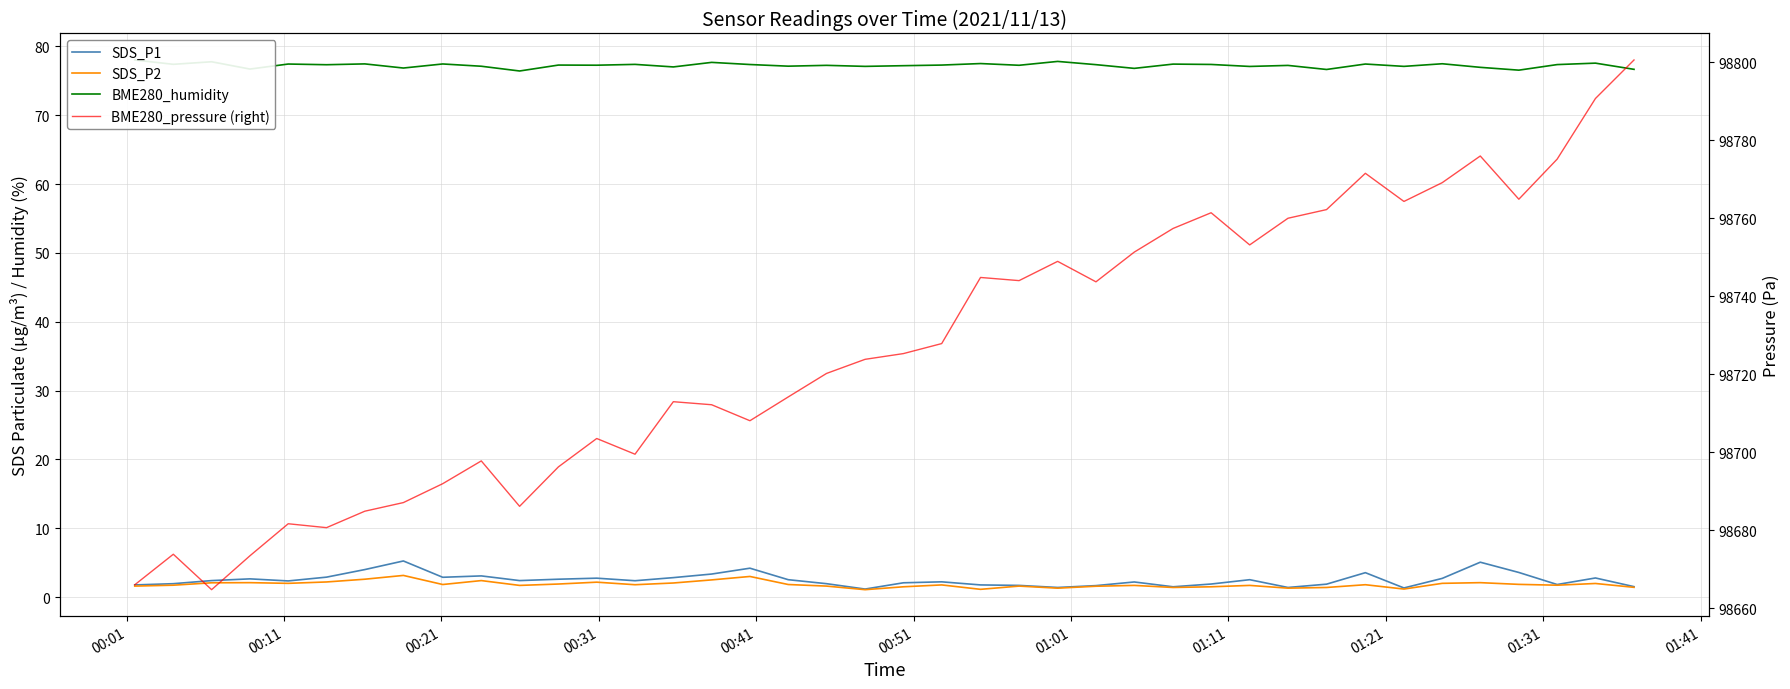

True or false: BME280_humidity and SDS_P1 cross at least once.

False